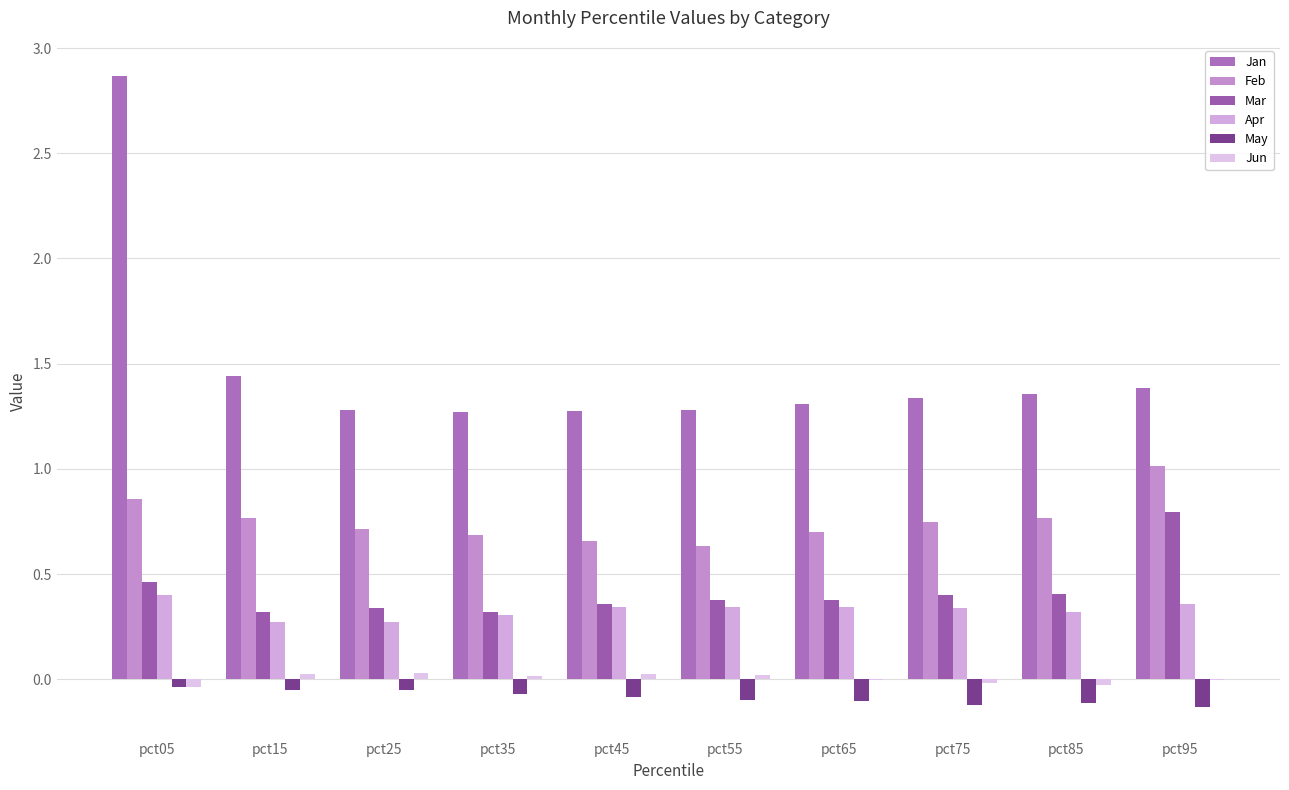

Rank the series at pct45 from lowest to highest value.

May, Jun, Apr, Mar, Feb, Jan